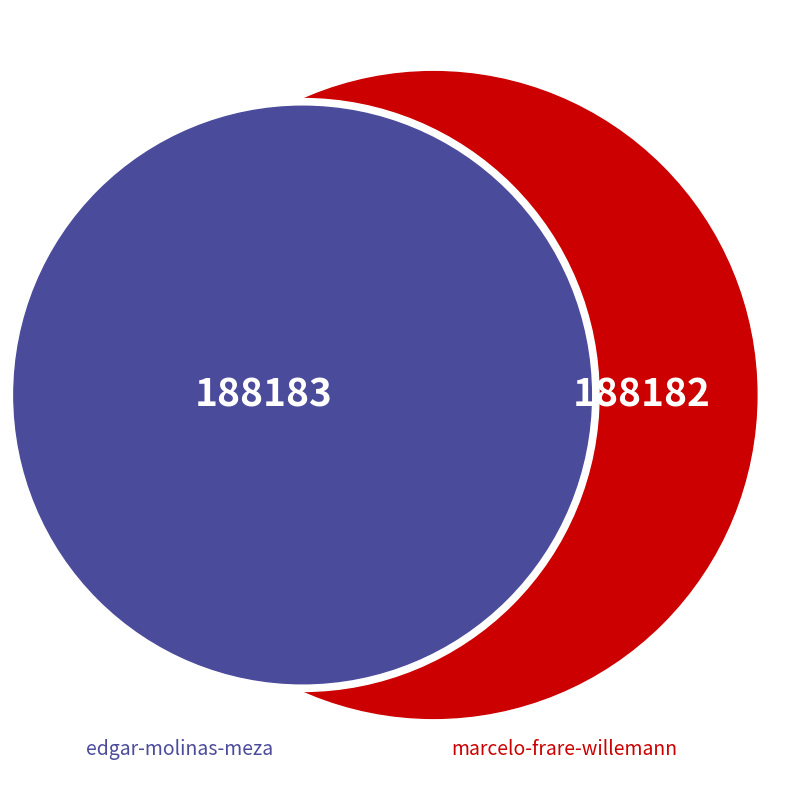

What is the total percentage of edgar-molinas-meza and marcelo-frare-willemann?

100.0%